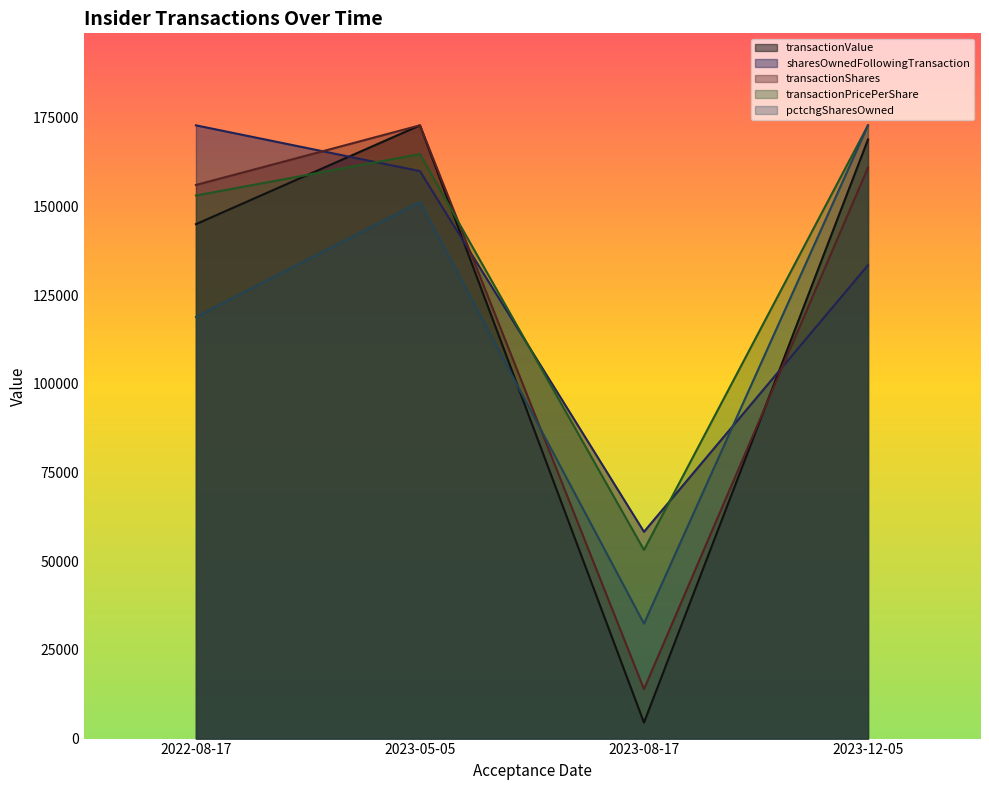

What is the difference between the maximum and minimum values in the transactionValue series?

168388.0